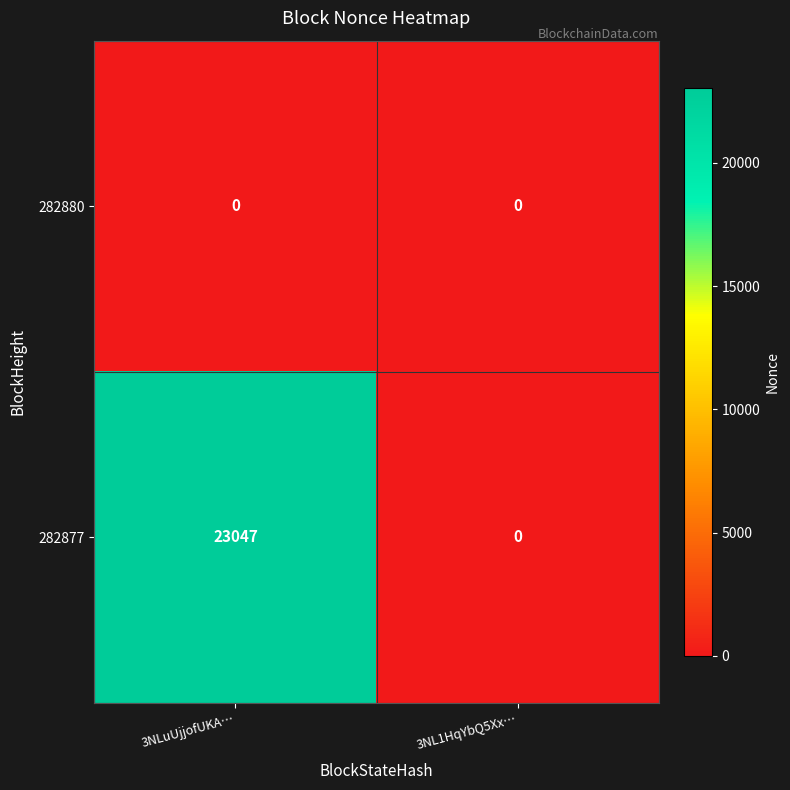

Between 3NLuUjjofUKA… and 3NL1HqYbQ5Xx…, which series saw the biggest shift?

282877